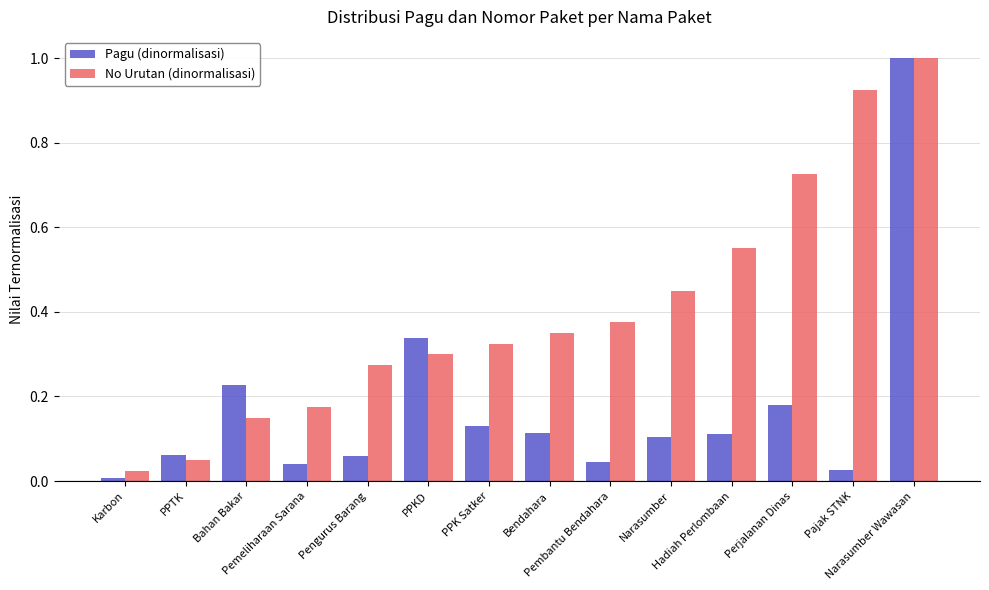

At how many categories does at least one series exceed 0?

14